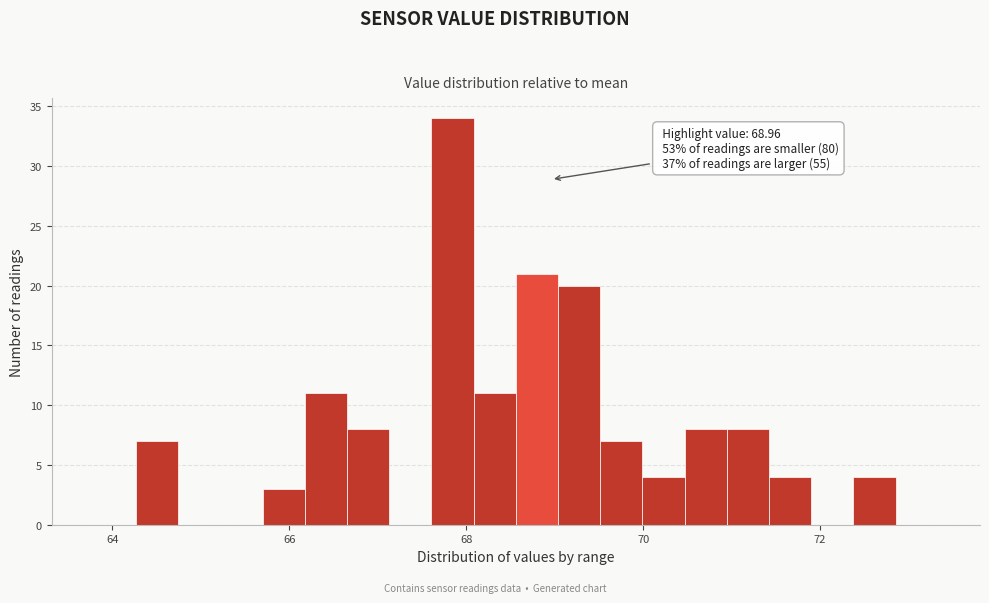

Read against the x-axis, roughly where is the centre of the tallest bar?

67.8